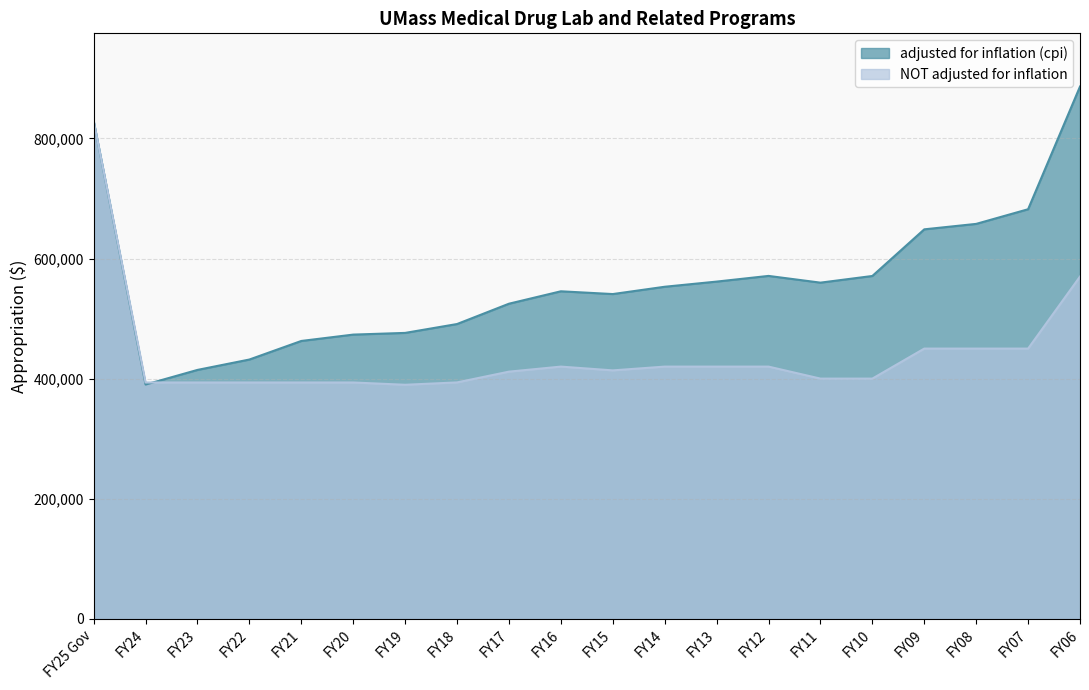

At which category does adjusted for inflation (cpi) reach its first local peak?

FY16